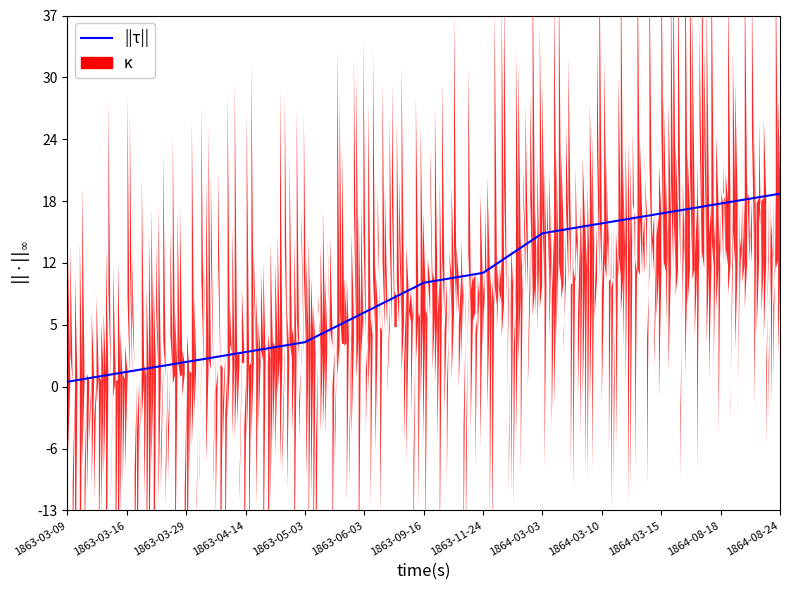

How many values exceed 22373?

6